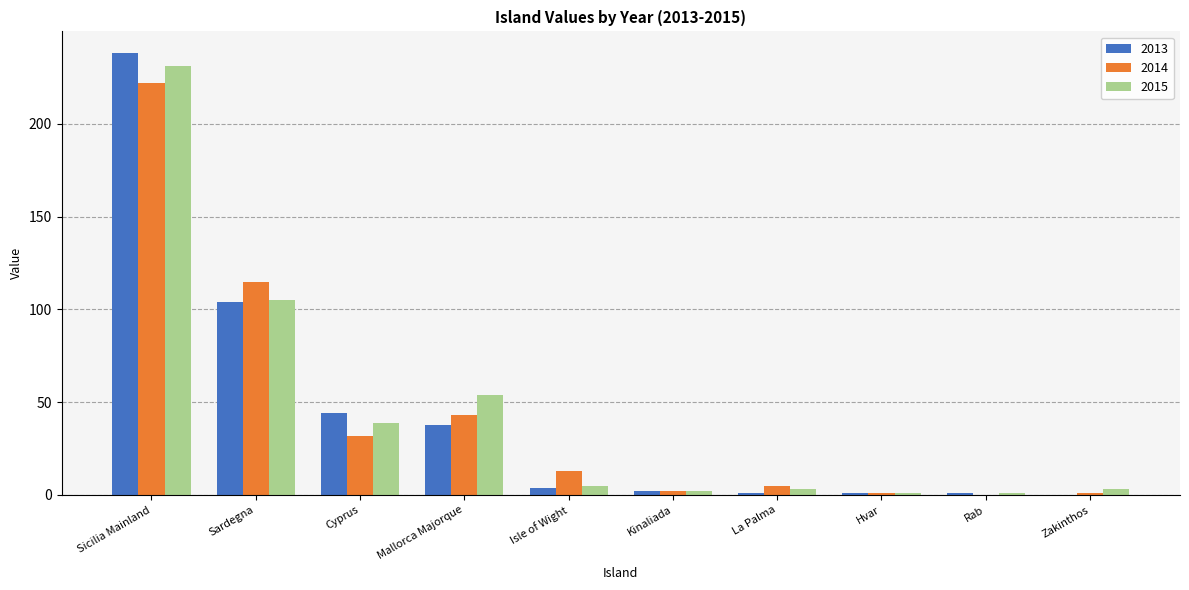

What are all the series names shown in the legend?

2013, 2014, 2015